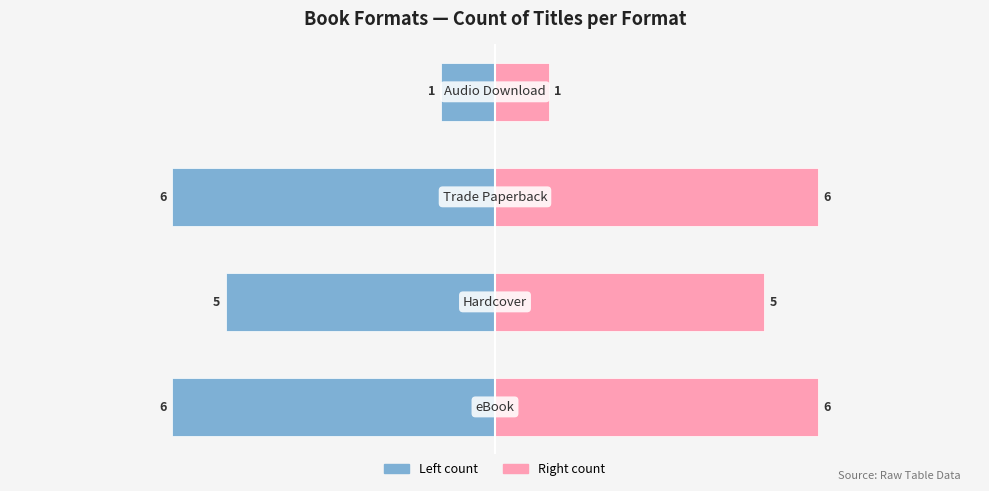

Reading right to left, transcribe all the data shown in this chart.

eBook / Hardcover side: 3=-1	2=-6	1=-5	0=-6
Trade Paperback / Audio side: 3=1	2=6	1=5	0=6